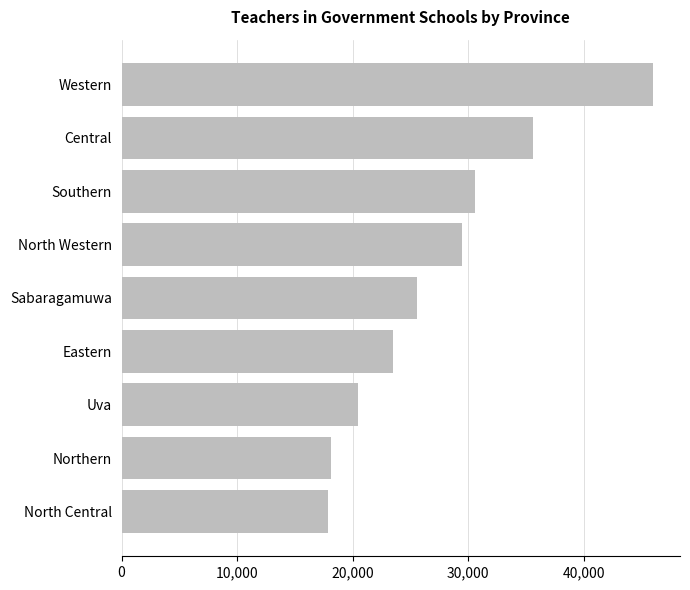

Where is the data nearest to the value 31957?

Southern